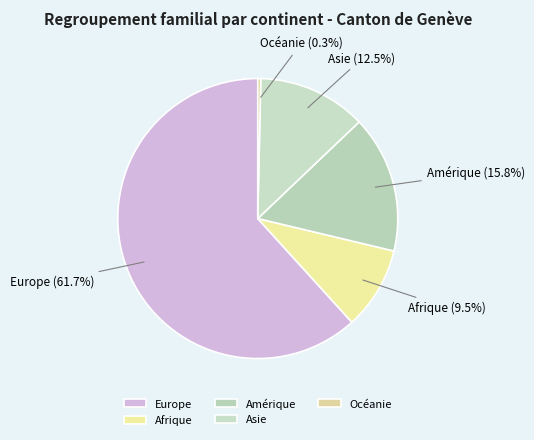

Rank the categories by value from lowest to highest.

Océanie, Afrique, Asie, Amérique, Europe